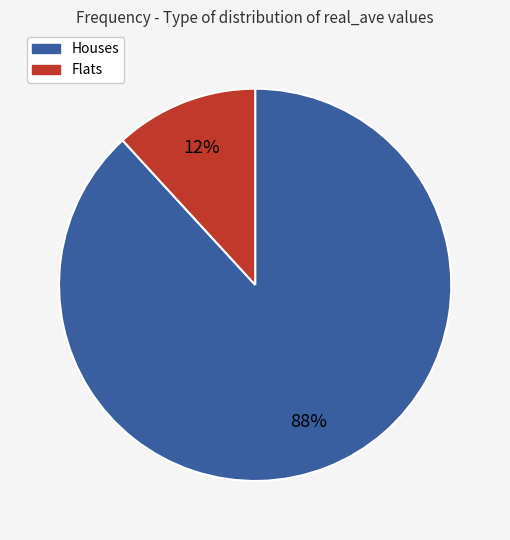

Does any single category account for the majority?

Yes